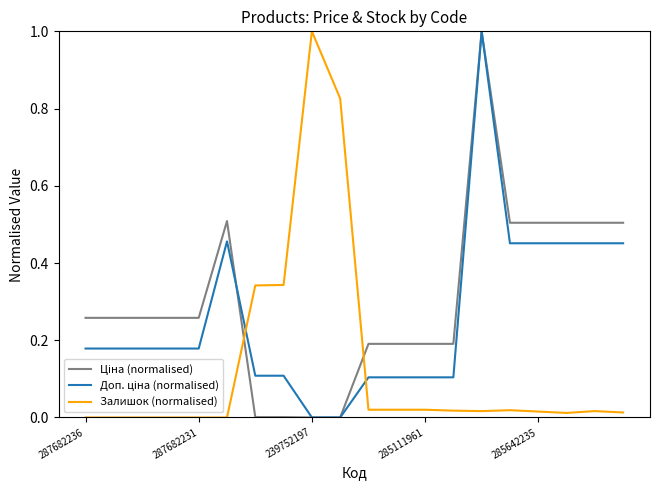

What is the maximum value shown in the chart?

1.0